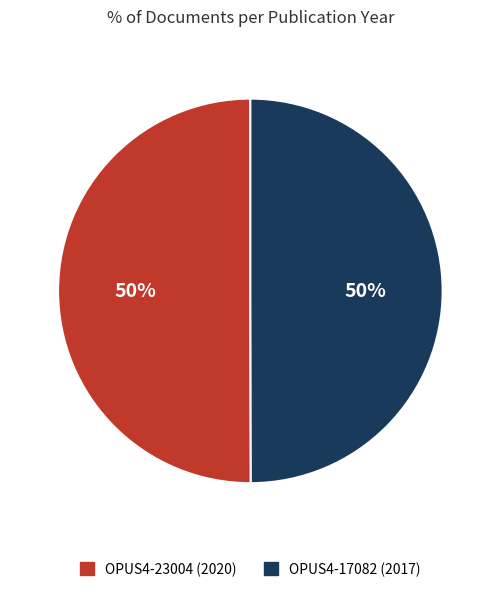

Do OPUS4-17082 (2017) and OPUS4-23004 (2020) together represent more than half of the pie?

Yes